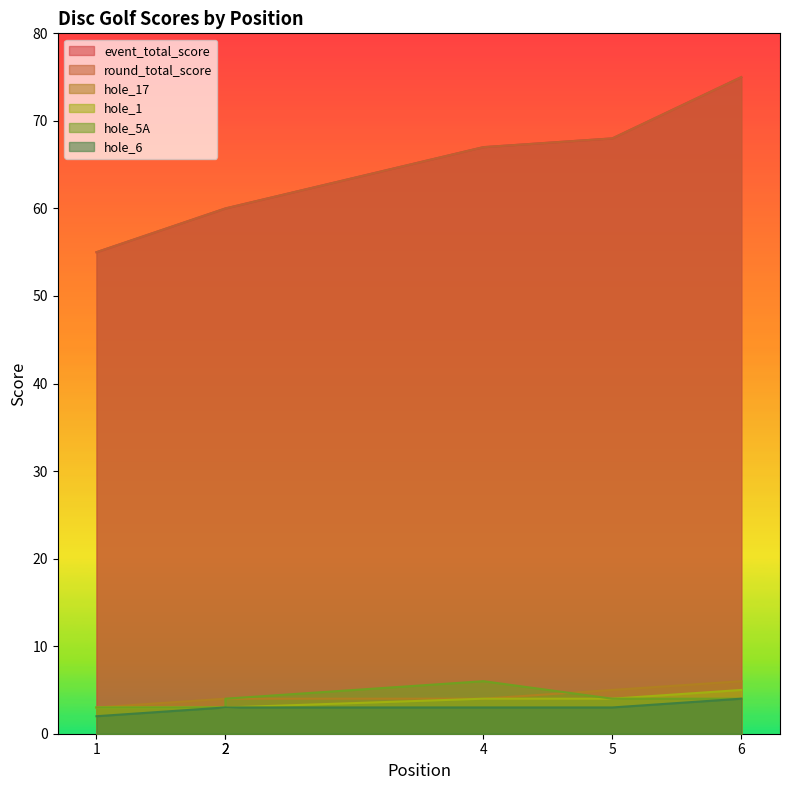

Between 4 and 6, which series saw the biggest shift?

event_total_score